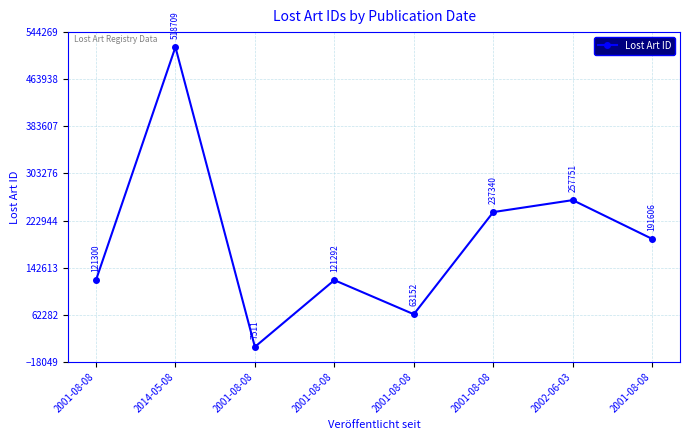

Reading left to right, extract all data points from this chart.

121300	518709	7511	121292	63152	237340	257751	191606